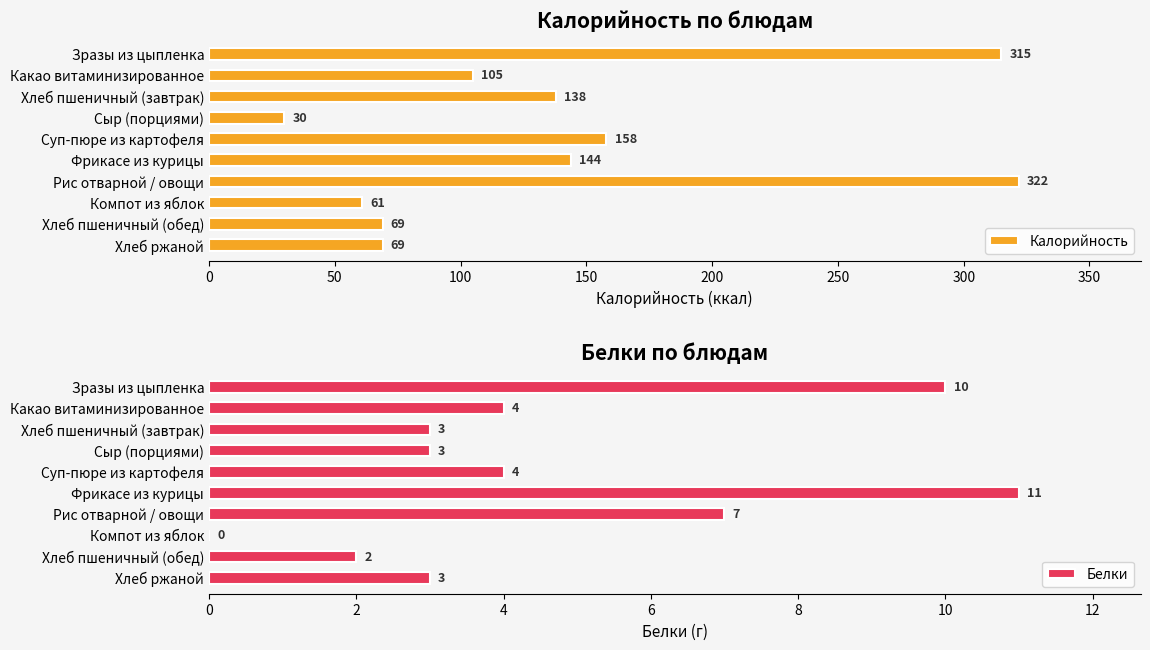

What is the minimum value for Калорийность?

30